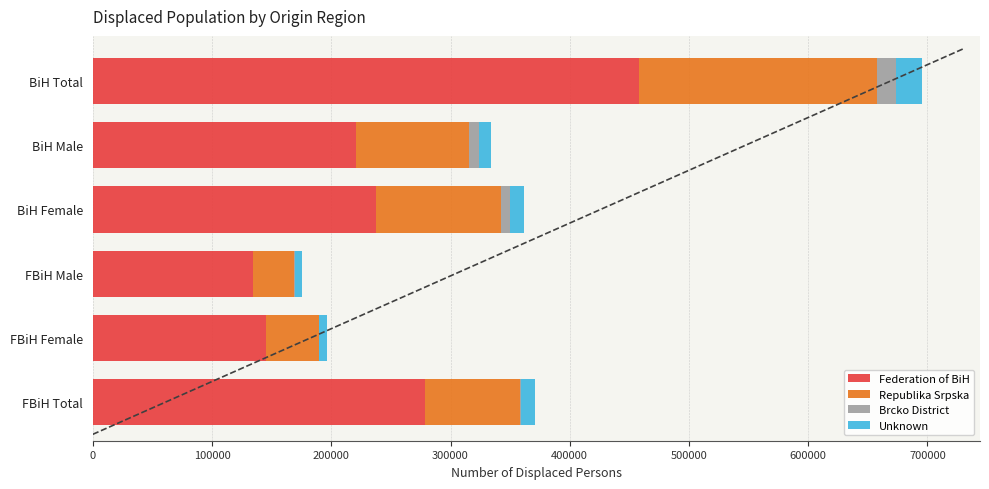

Which category has the highest value in the Federation of BiH series?

BiH Total